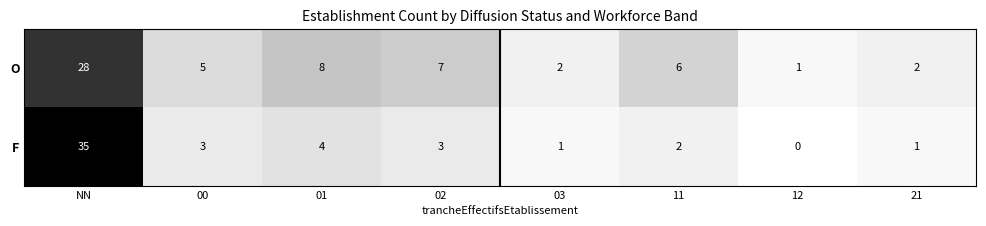

List the series in order of their peak value, highest first.

F, O